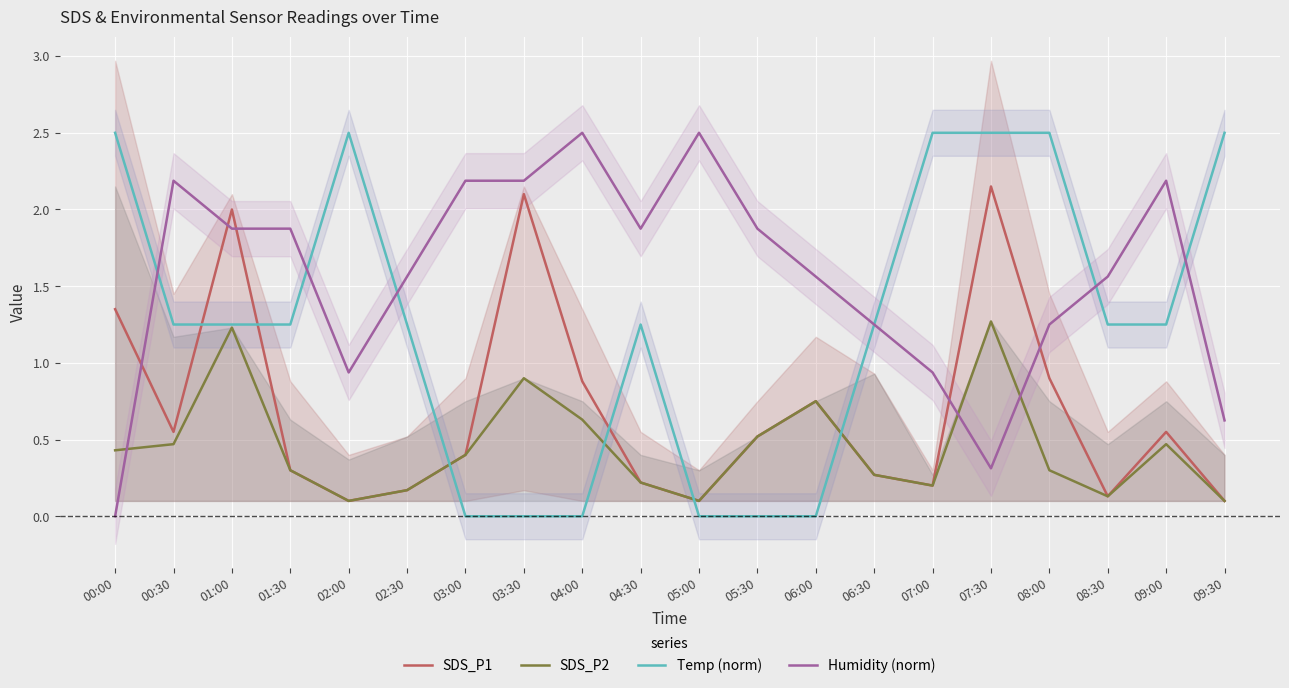

True or false: Humidity (norm) has a value of 0.5 at 06:30.

False